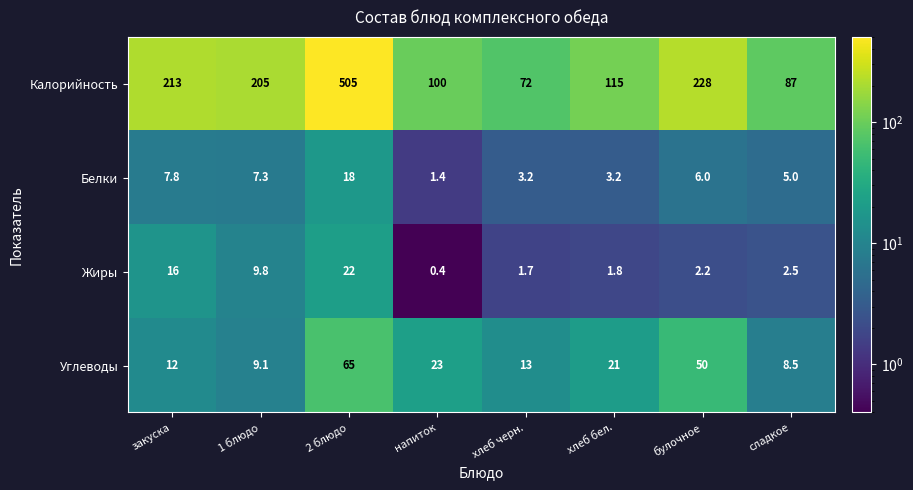

Is it true that Калорийность equals 723.0 at 2 блюдо?

False